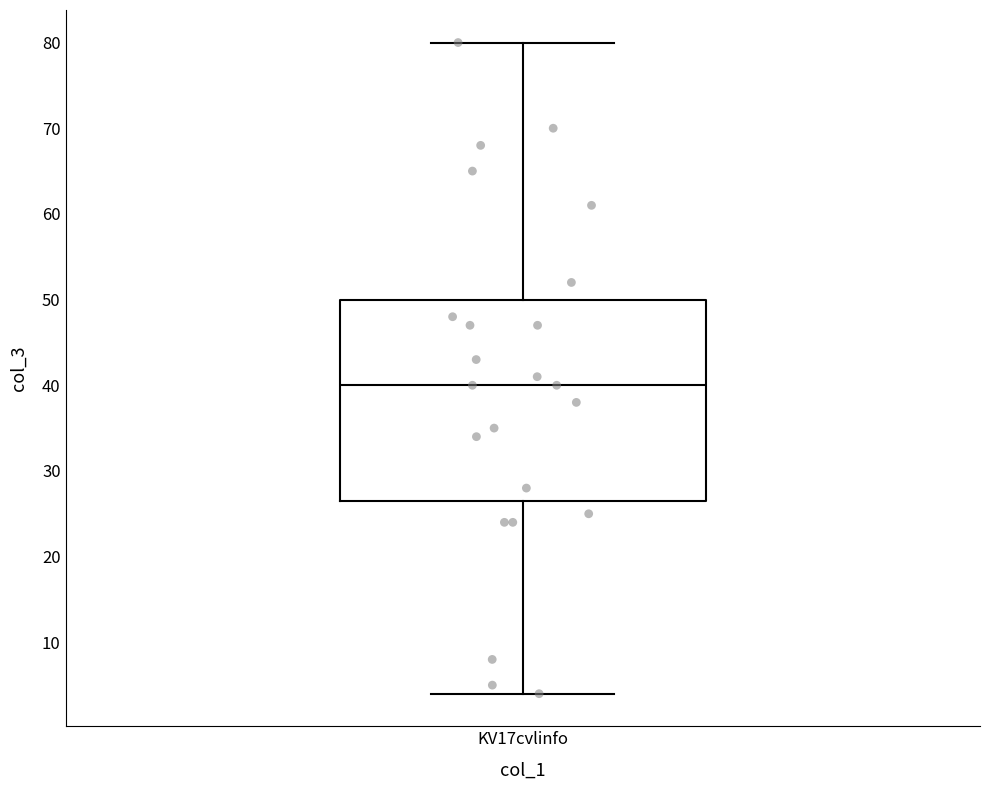

Transcribe this box plot: give where the median line is, the range the box spans, and where the two whiskers end, as read against the y-axis. The values are not printed on the chart, so give them approximately, as read against the axis.

median 40, box 27 to 50, whiskers 4 to 80